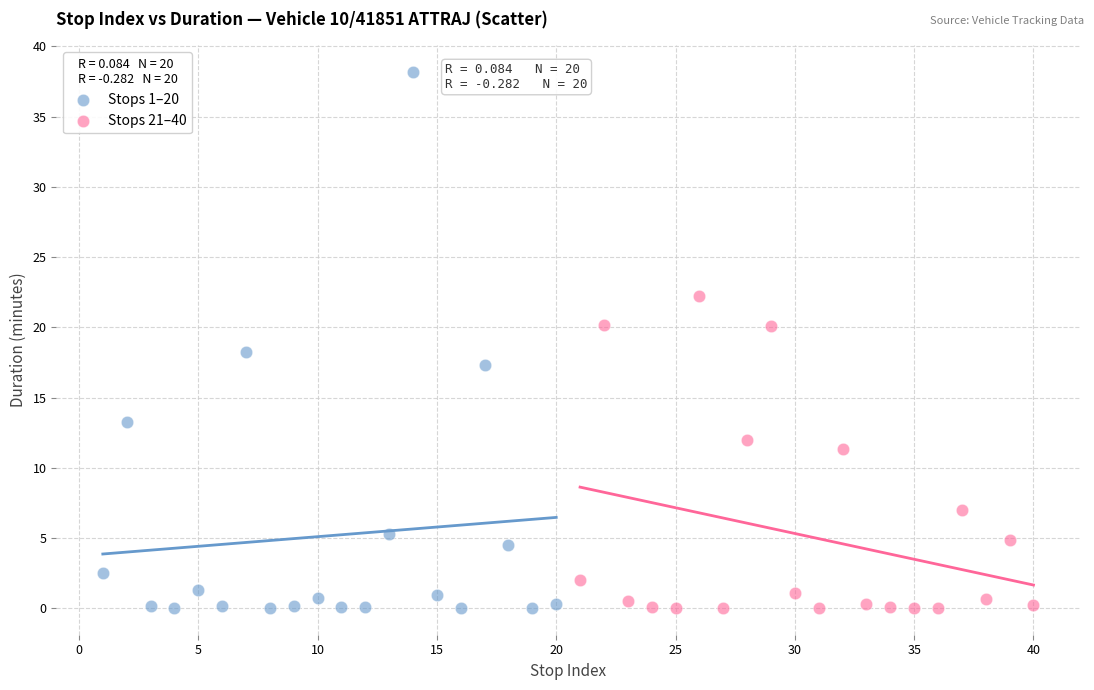

Which series contains the highest Y value?

Stops 1–20